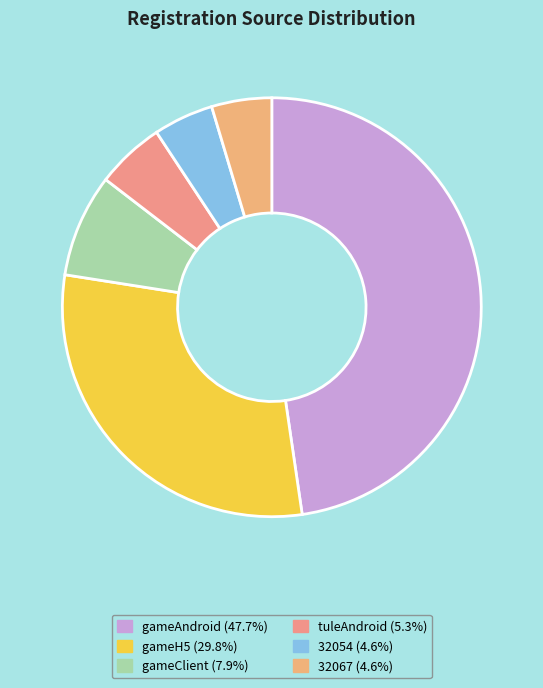

How much of the chart is everything except gameClient?

92.1%